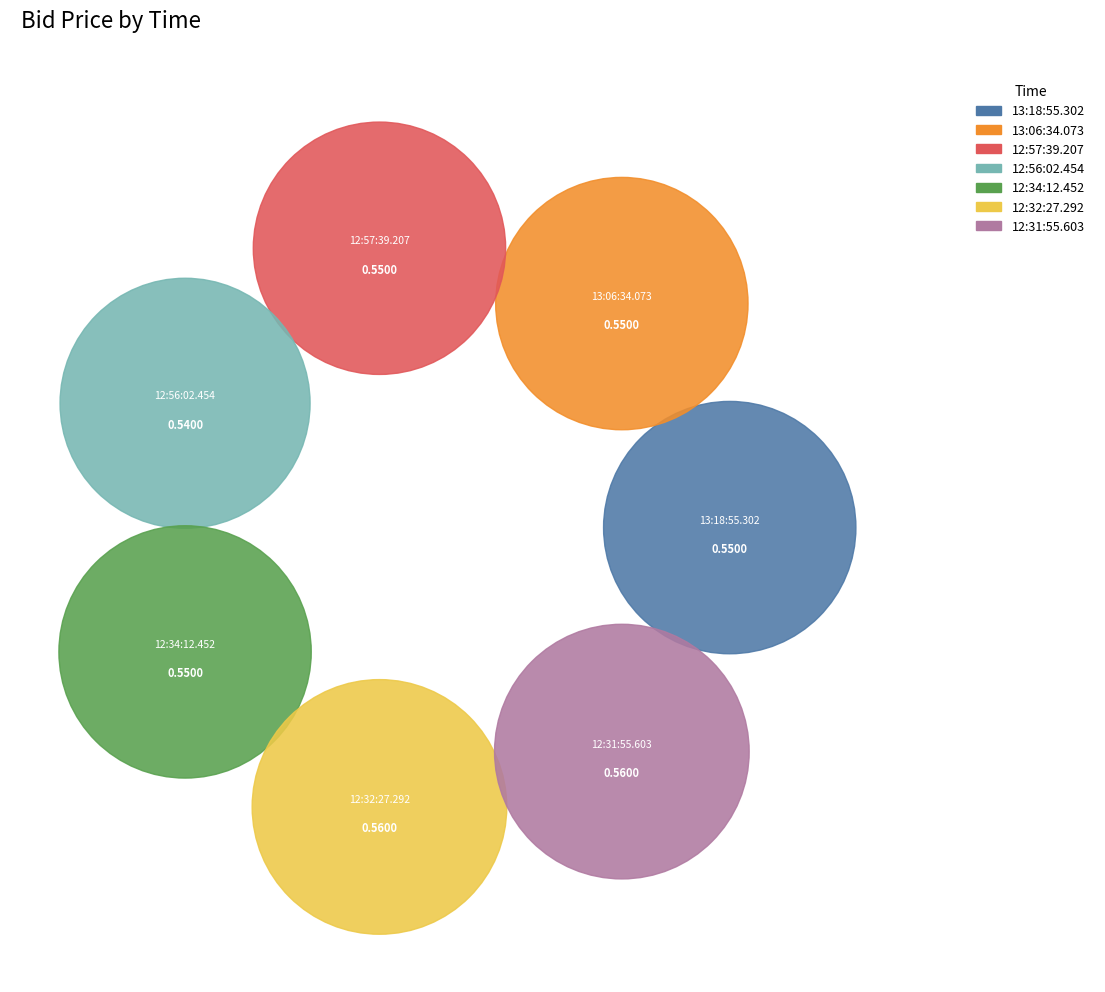

To the nearest percent, what is the average slice percentage?

14%